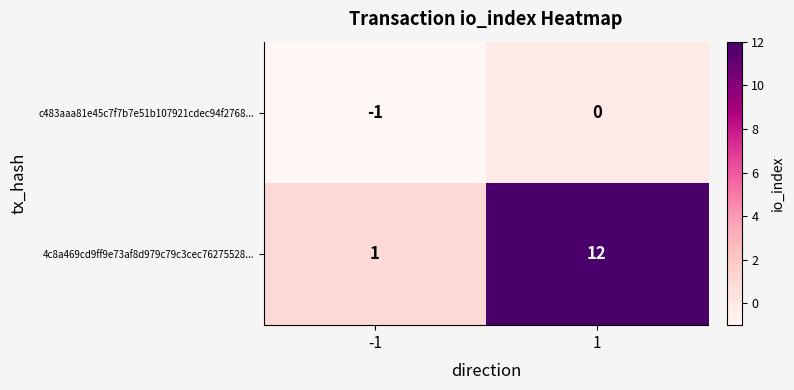

At which category is the sum across all series the highest?

1